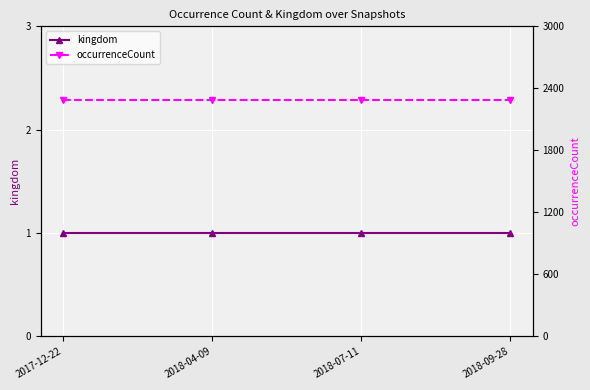

Which has a higher value, 2018-04-09 or 2017-12-22?

2018-04-09